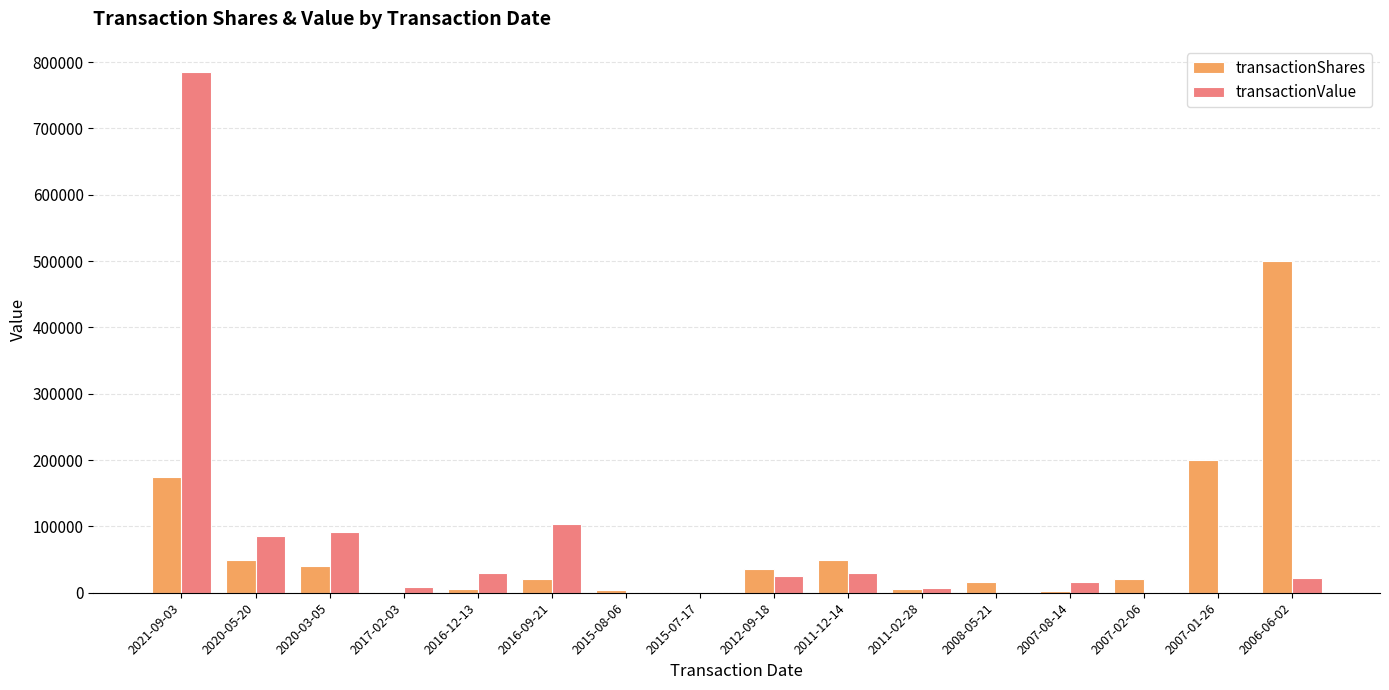

Where is transactionShares nearest to the value 250600?

2007-01-26